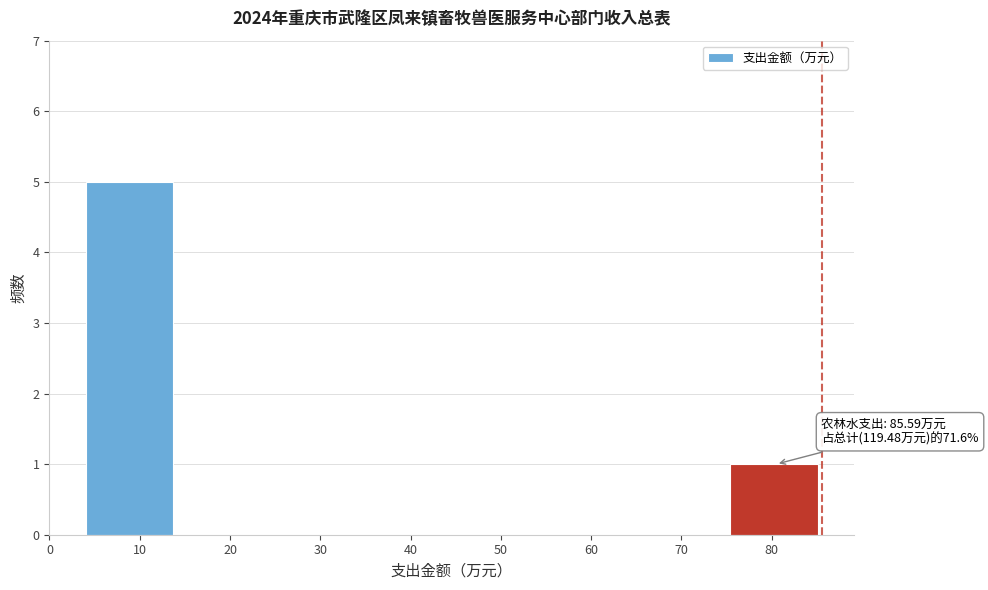

Over which range of the x-axis is the bar tallest?

4 to 14